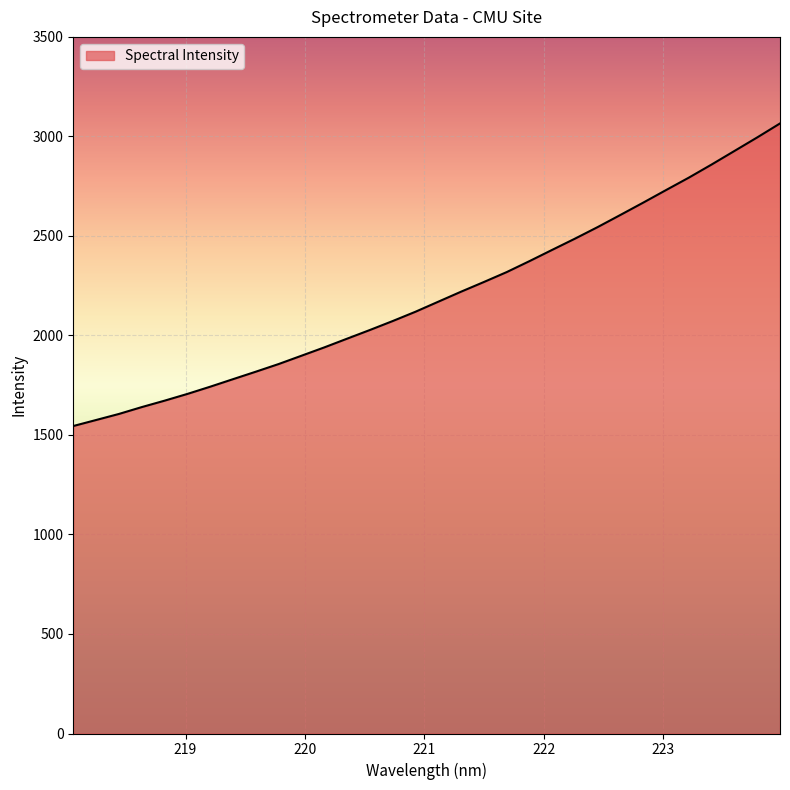

What is the average value?

2201.1